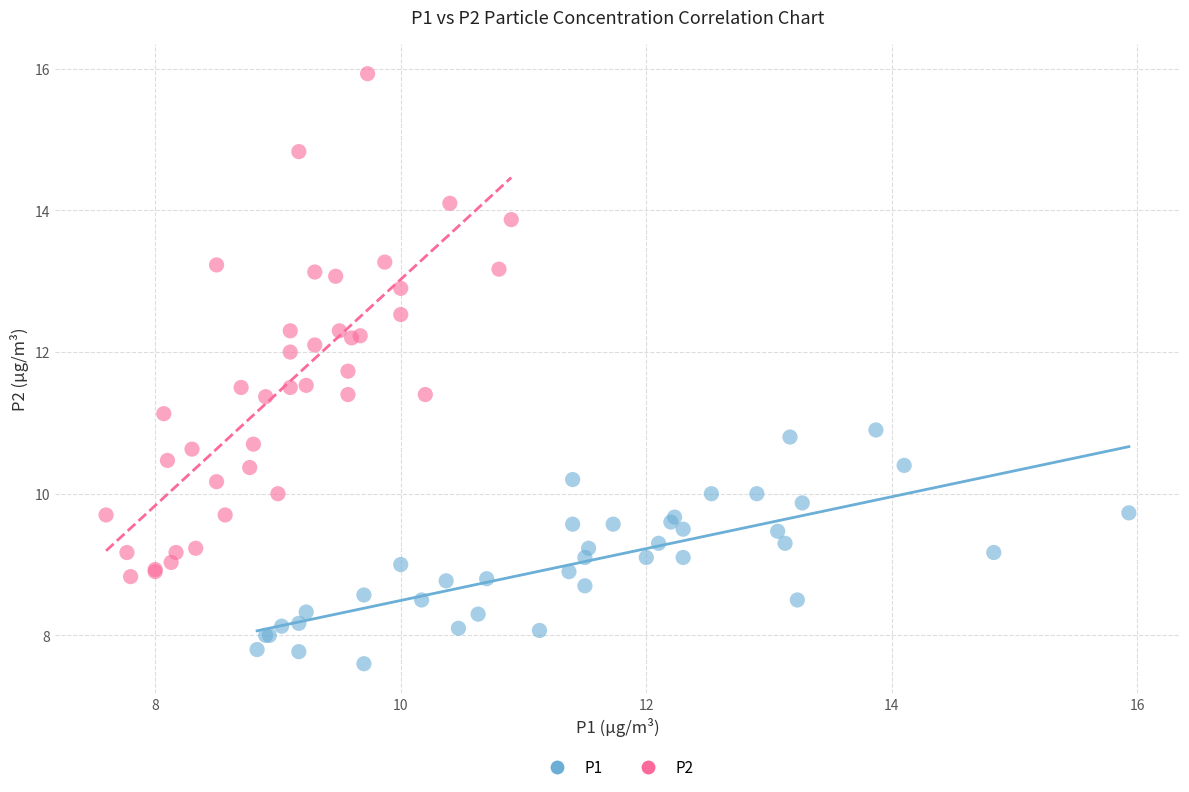

Which series has the widest spread of Y values?

P2